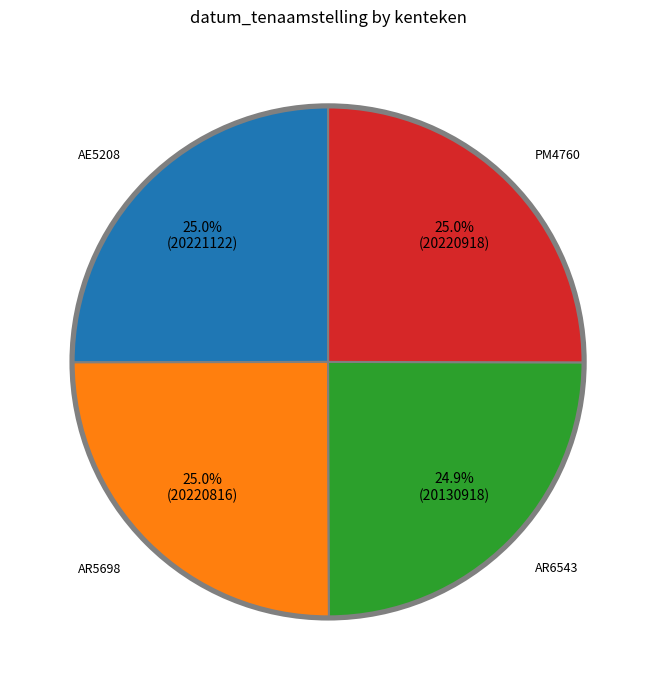

How many slices are in this pie chart?

4